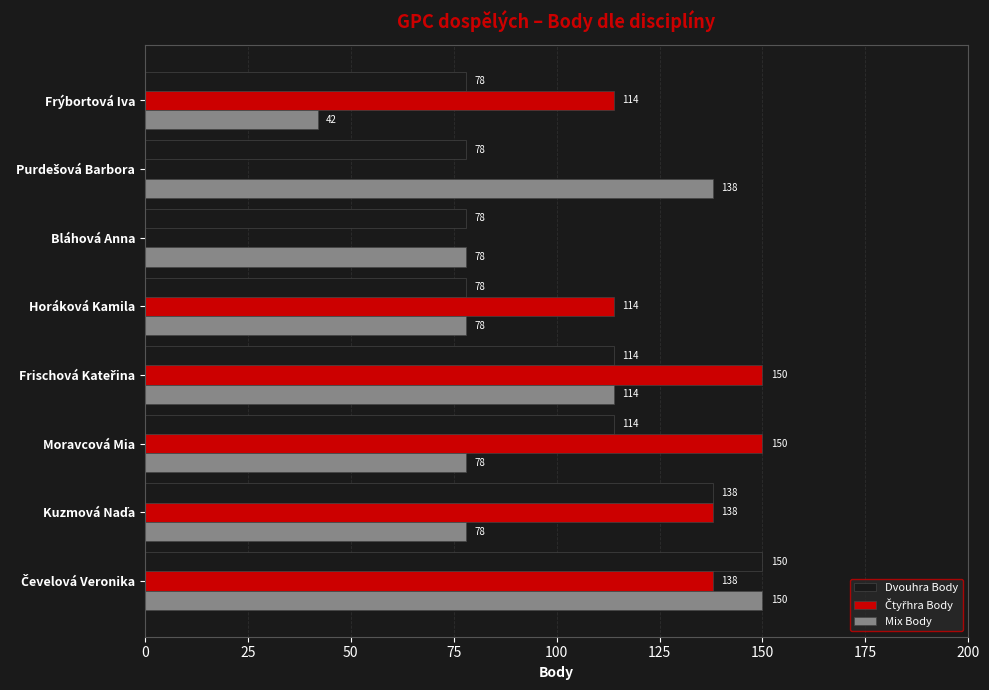

How many Dvouhra Body values are between 78 and 138?

7